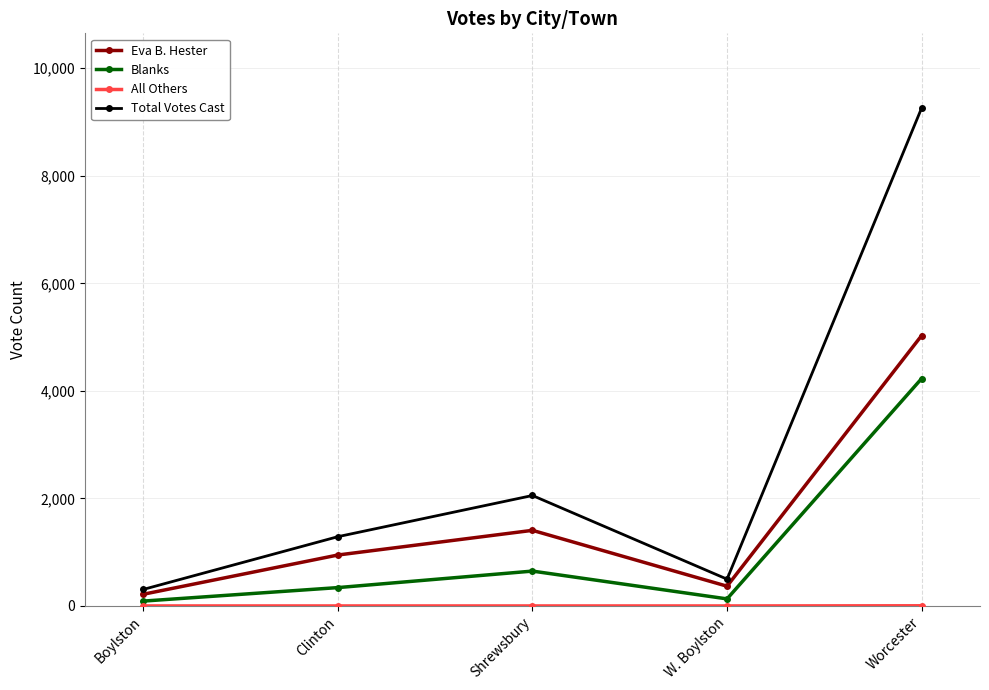

How many data points does each series have?

5